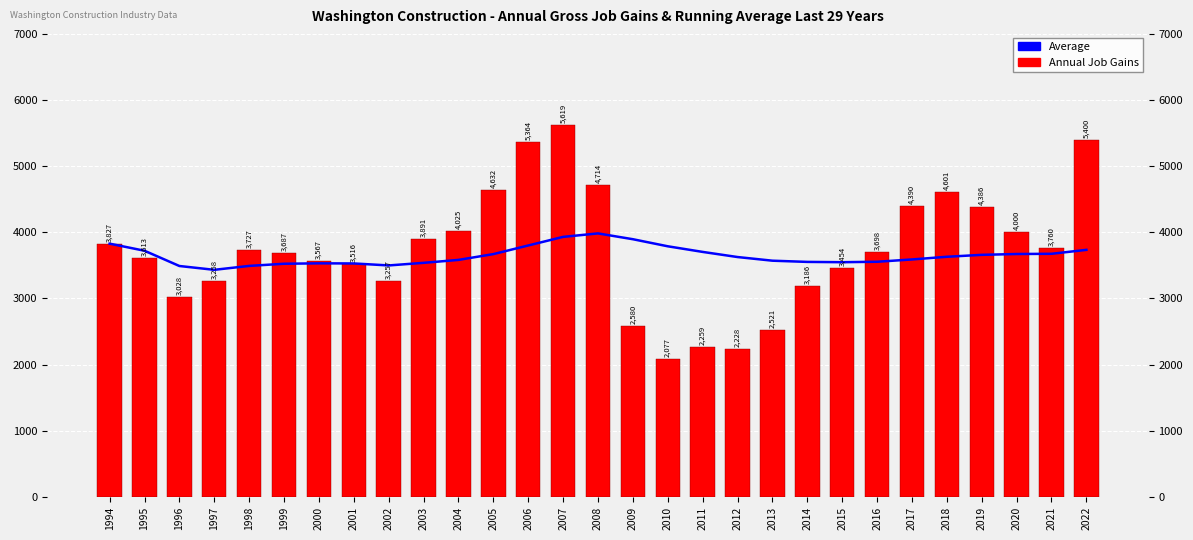

What is the difference between the second highest and second lowest values in the Weekly Gross Job Gains series?

3172.0